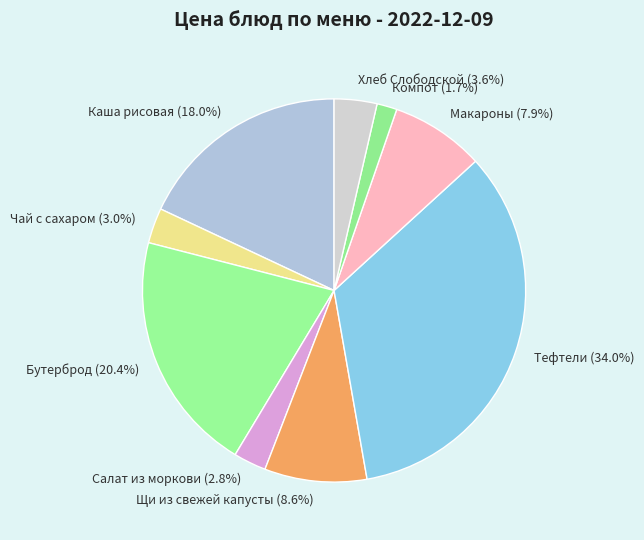

To the nearest percent, what is the difference between the largest and smallest slice percentages?

32%